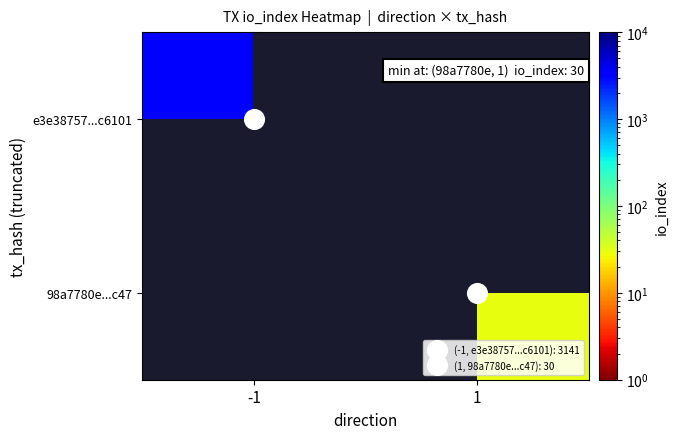

At how many categories does at least one series exceed 2154?

1